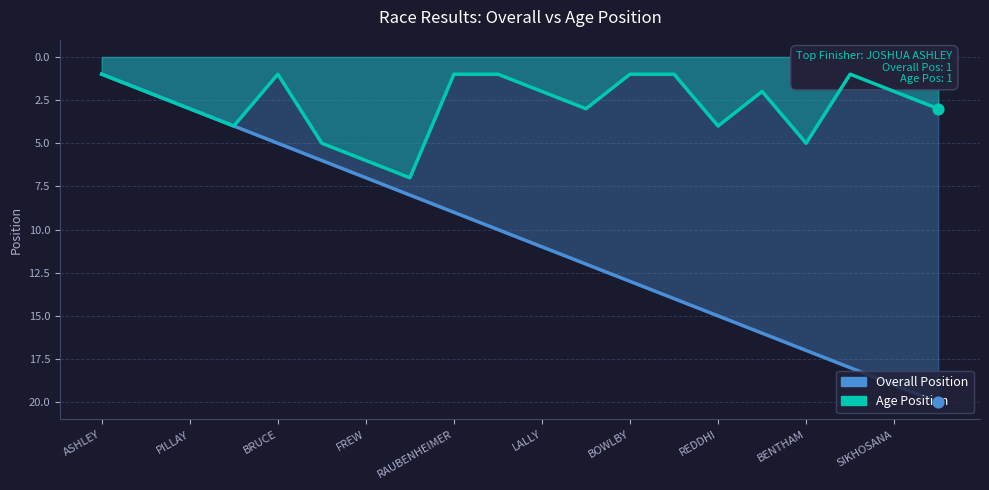

Which series has the widest spread of Y values?

Overall Position